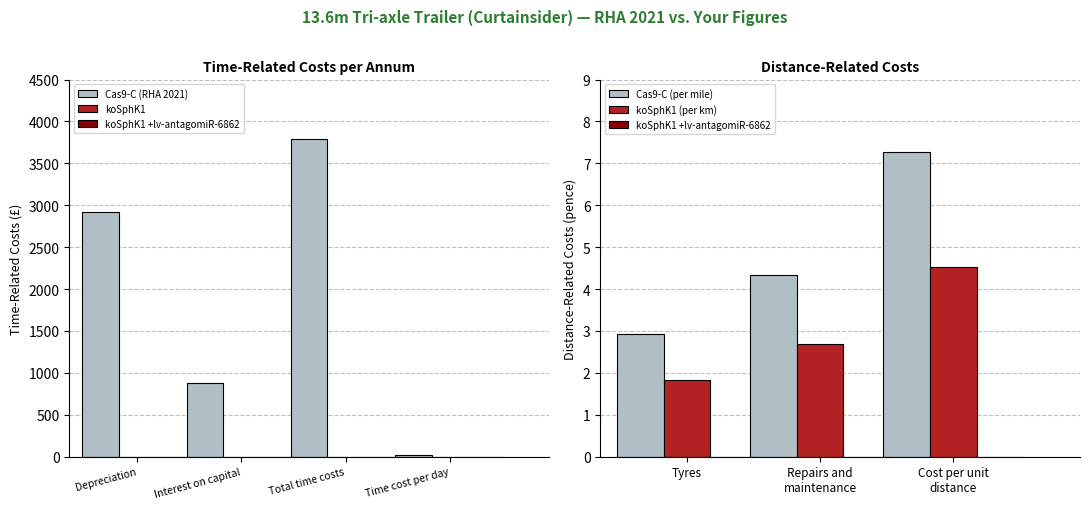

How many values are below 874?

3